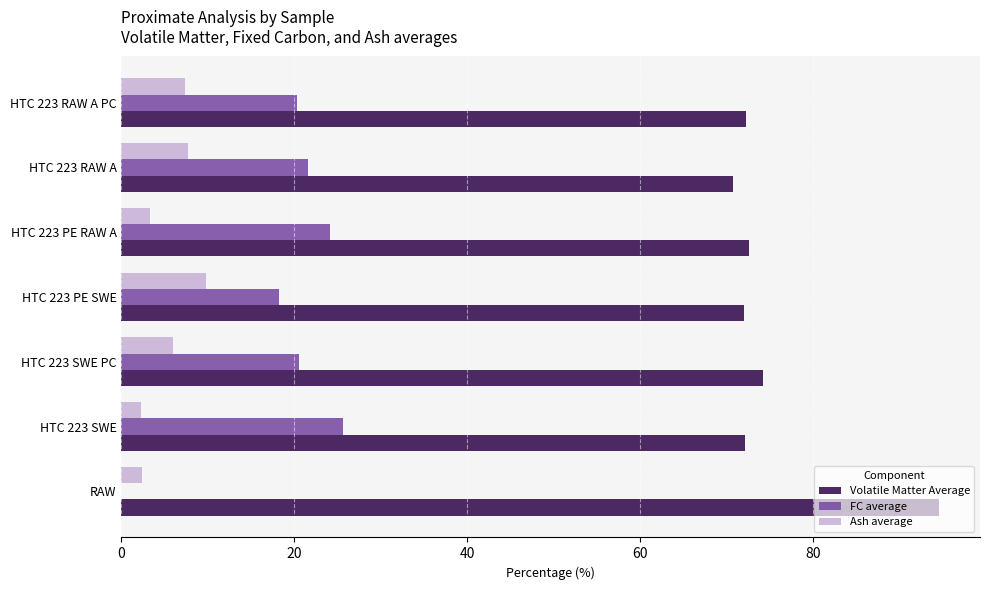

What is the total value across all series at HTC 223 RAW A PC?

100.0